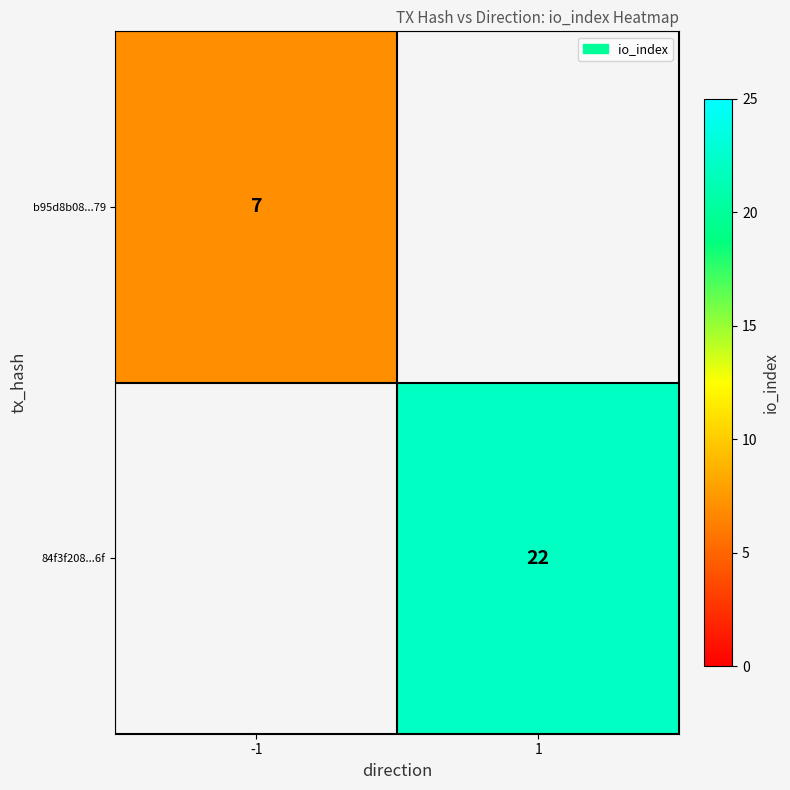

The value of b95d8b08...79 at -1 is 10. True or false?

False